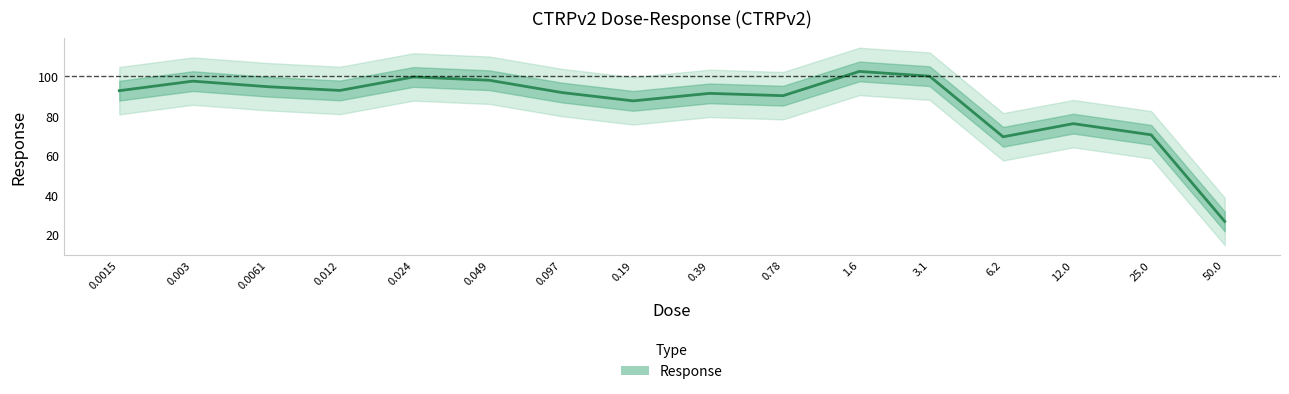

True or false: there are more than 0 points higher than both neighbors.

True